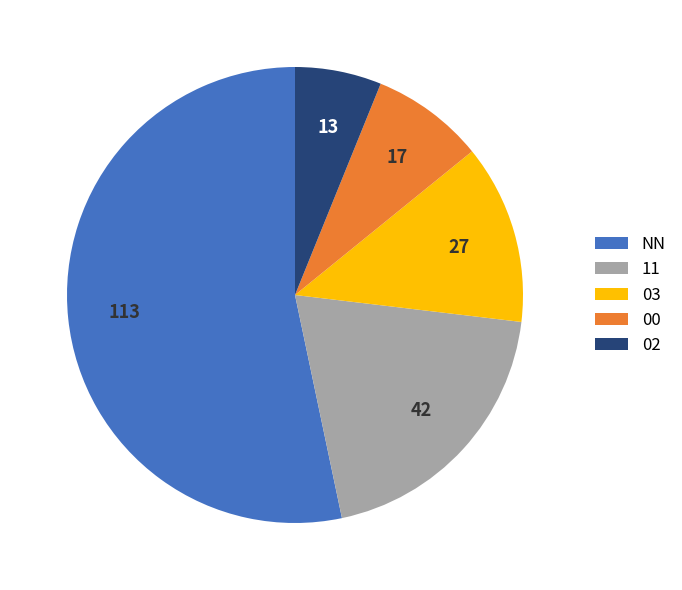

Which slice is the largest?

NN